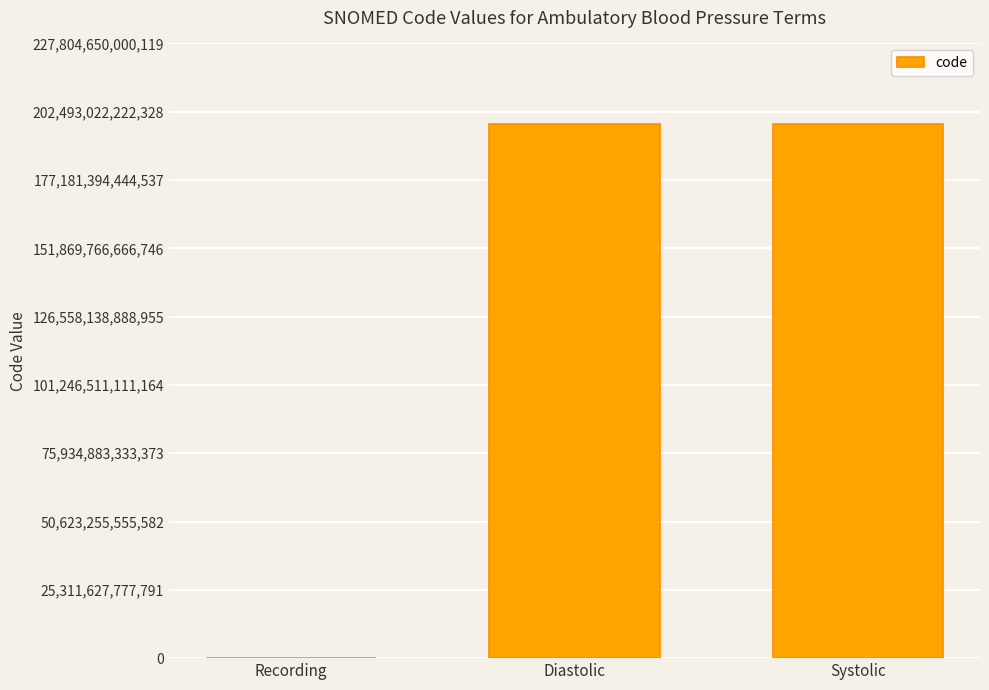

How many distinct data groups are displayed?

1